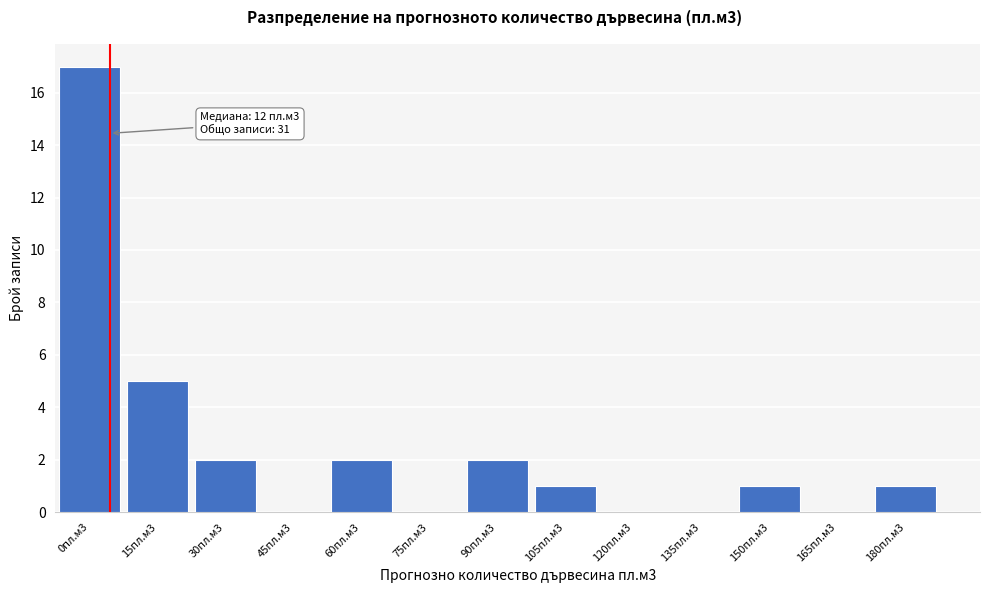

Reading right to left, what are all the values shown in this chart?

180пл.м3=1	165пл.м3=0	150пл.м3=1	135пл.м3=0	120пл.м3=0	105пл.м3=1	90пл.м3=2	75пл.м3=0	60пл.м3=2	45пл.м3=0	30пл.м3=2	15пл.м3=5	0пл.м3=17